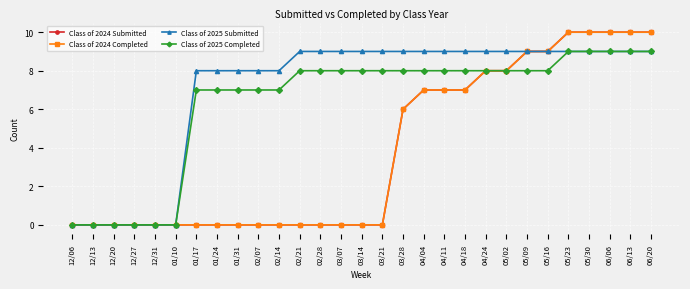

True or false: Class of 2024 Submitted and Class of 2024 Completed cross at least once.

False